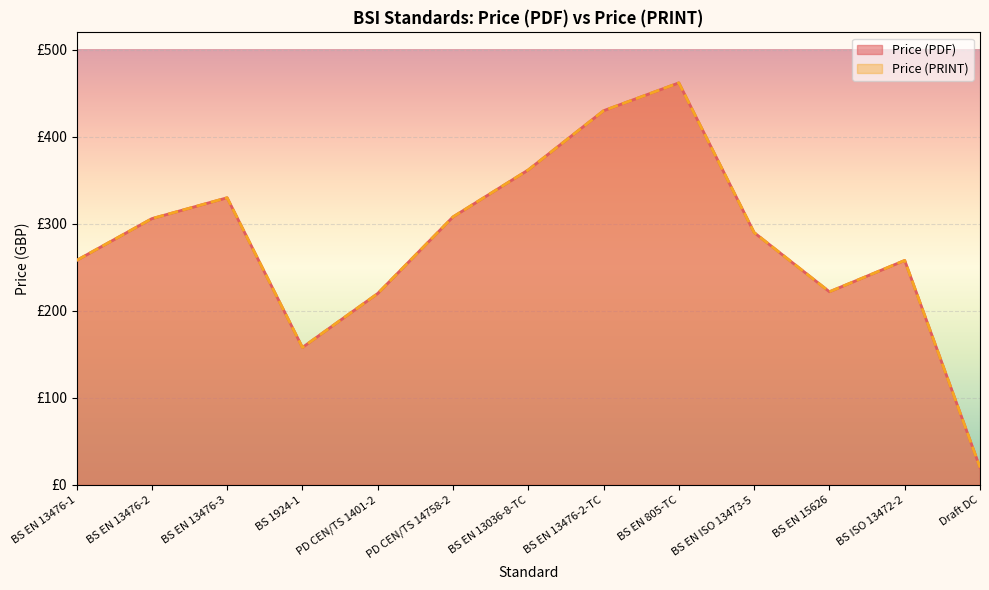

True or false: Price (PRINT) has a value of 290 at BS EN ISO 13473-5.

True